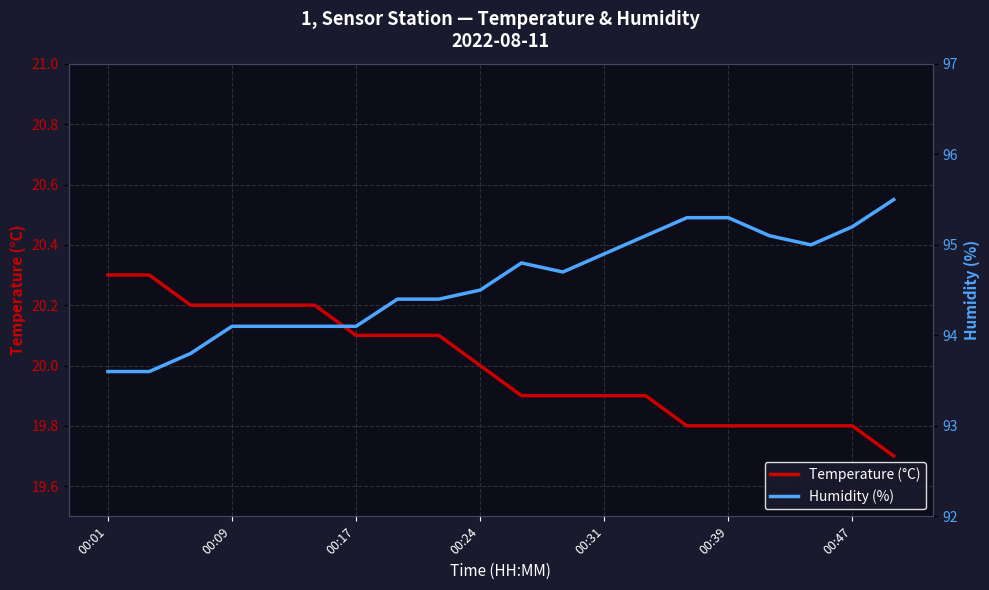

True or false: Humidity (%) and Temperature (°C) cross at least once.

False